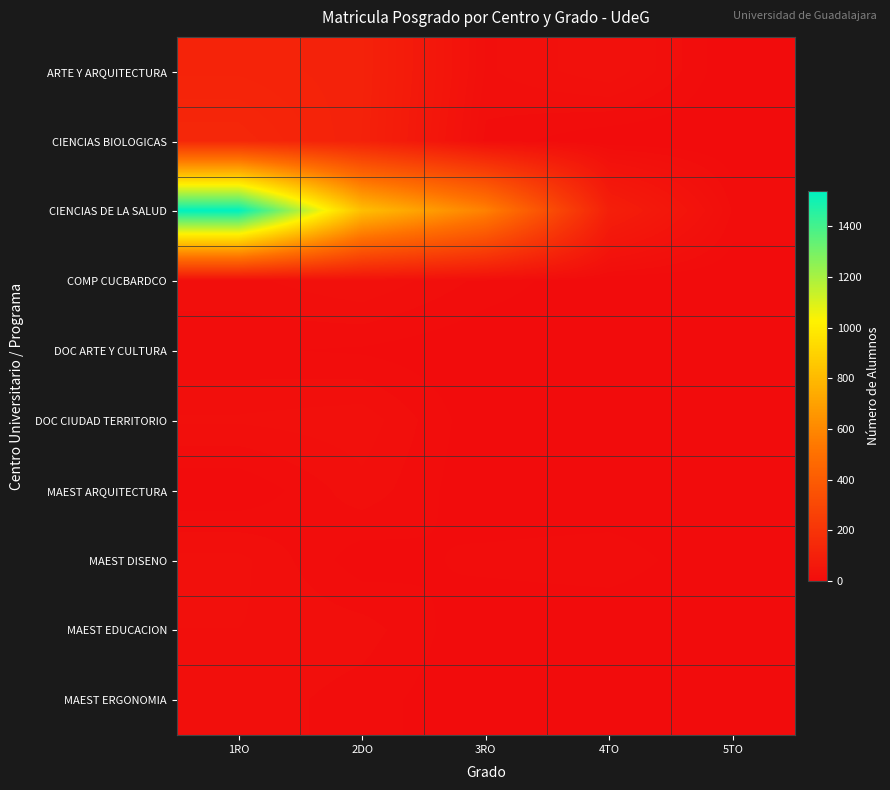

What is the greatest value displayed?

1540